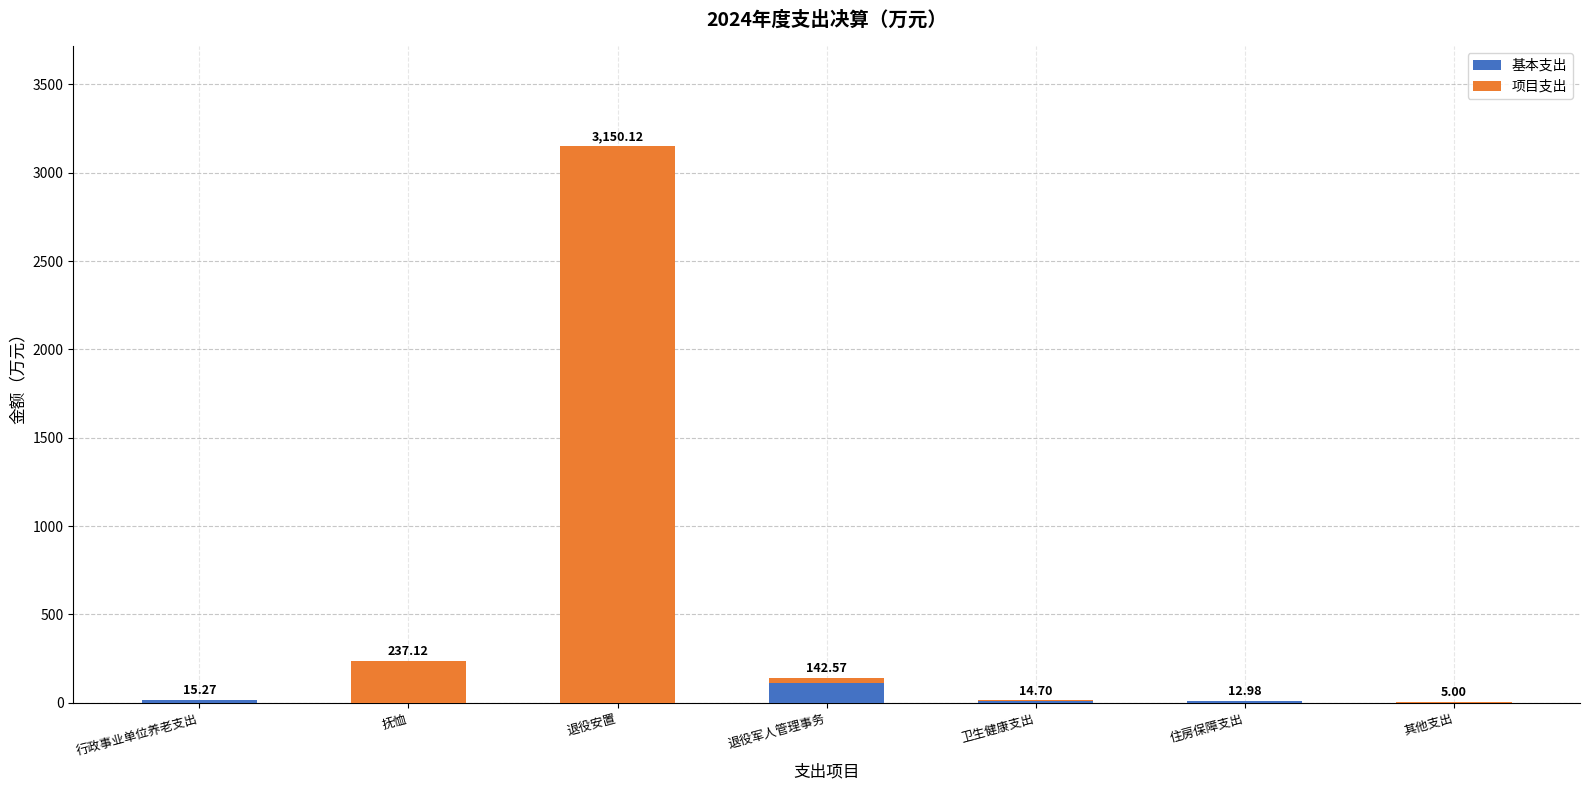

At which label is 基本支出 closest to 55?

行政事业单位养老支出